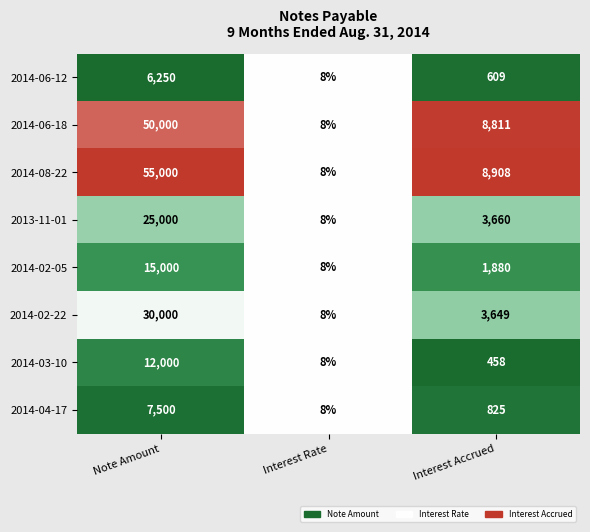

What is the minimum value for 2014-04-17?

8